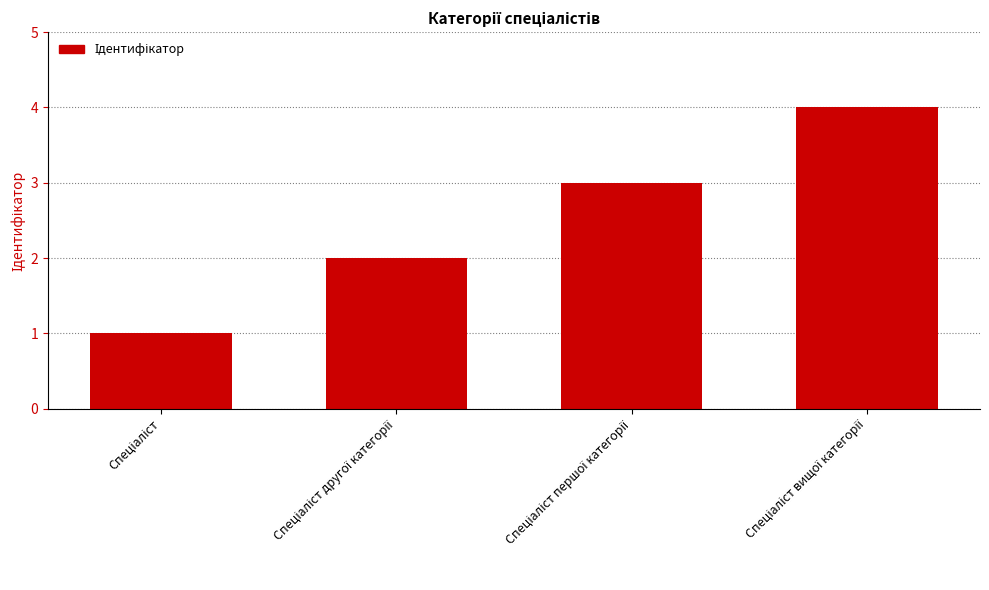

What is the maximum value shown in the chart?

4